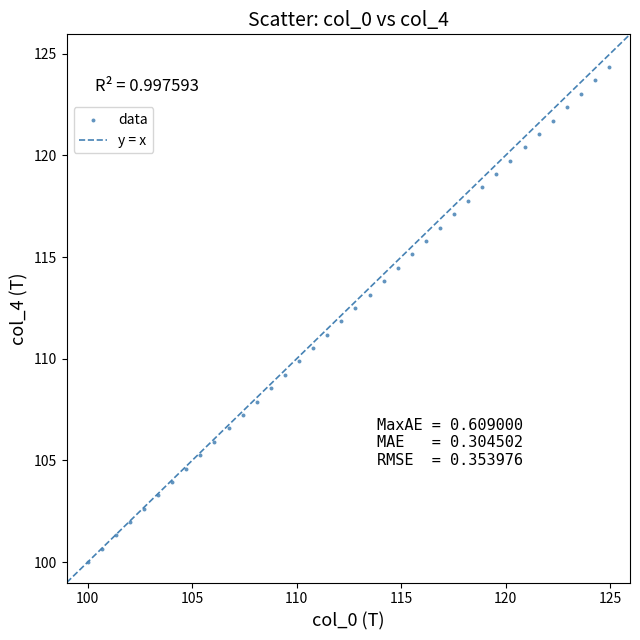

What is the range of Y values (max minus min)?

24.3